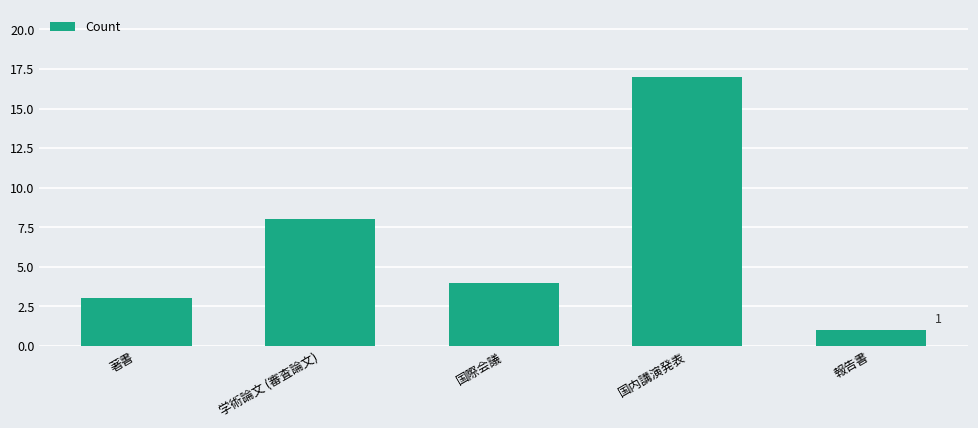

What is the label of the 2nd bar from the right?

国内講演発表